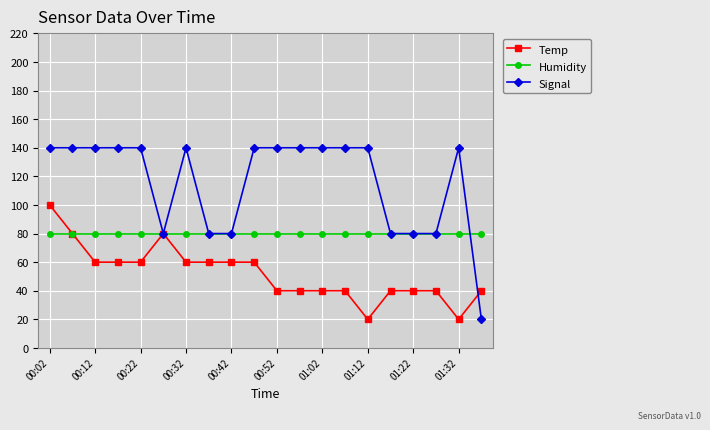

Reading left to right, list all the values displayed in this chart.

Temp: 100.0	80.0	60.0	60.0	60.0	80.0	60.0	60.0	60.0	60.0	40.0	40.0	40.0	40.0	20.0	40.0	40.0	40.0	20.0	40.0
Humidity: 80.0	80.0	80.0	80.0	80.0	80.0	80.0	80.0	80.0	80.0	80.0	80.0	80.0	80.0	80.0	80.0	80.0	80.0	80.0	80.0
Signal: 140.0	140.0	140.0	140.0	140.0	80.0	140.0	80.0	80.0	140.0	140.0	140.0	140.0	140.0	140.0	80.0	80.0	80.0	140.0	20.0